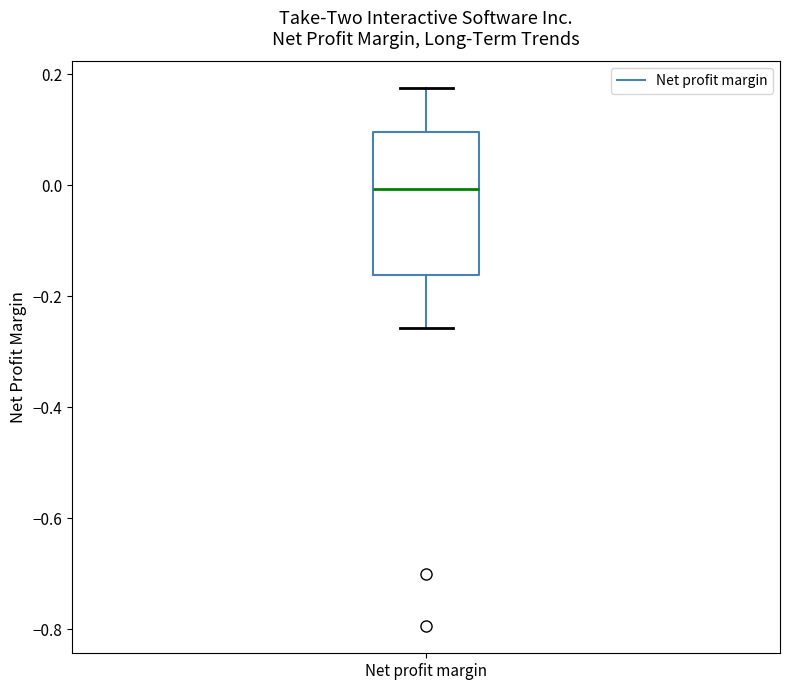

Transcribe this box plot: give where the median line is, the range the box spans, and where the two whiskers end, as read against the y-axis. The values are not printed on the chart, so give them approximately, as read against the axis.

median 0.00, box -0.16 to 0.10, whiskers -0.26 to 0.18